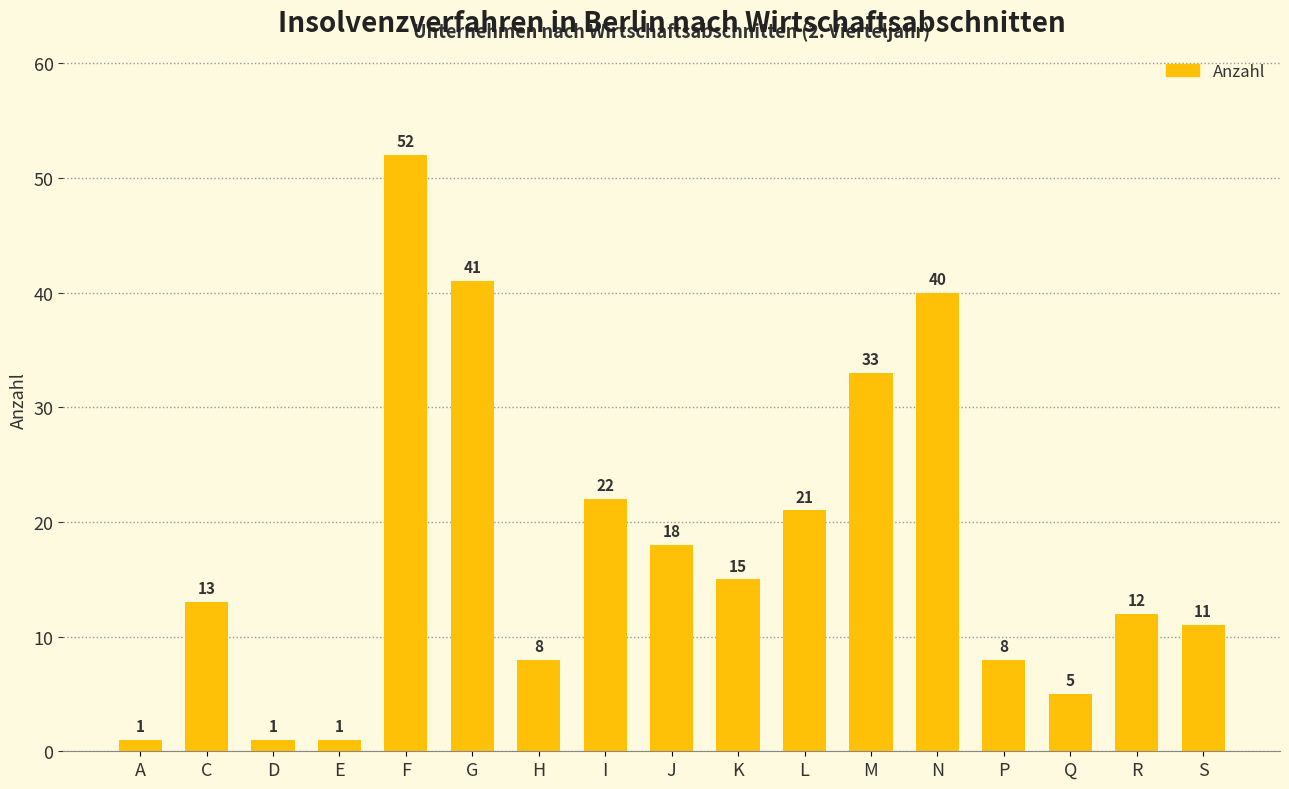

What is the label of the 7th bar from the left?

H